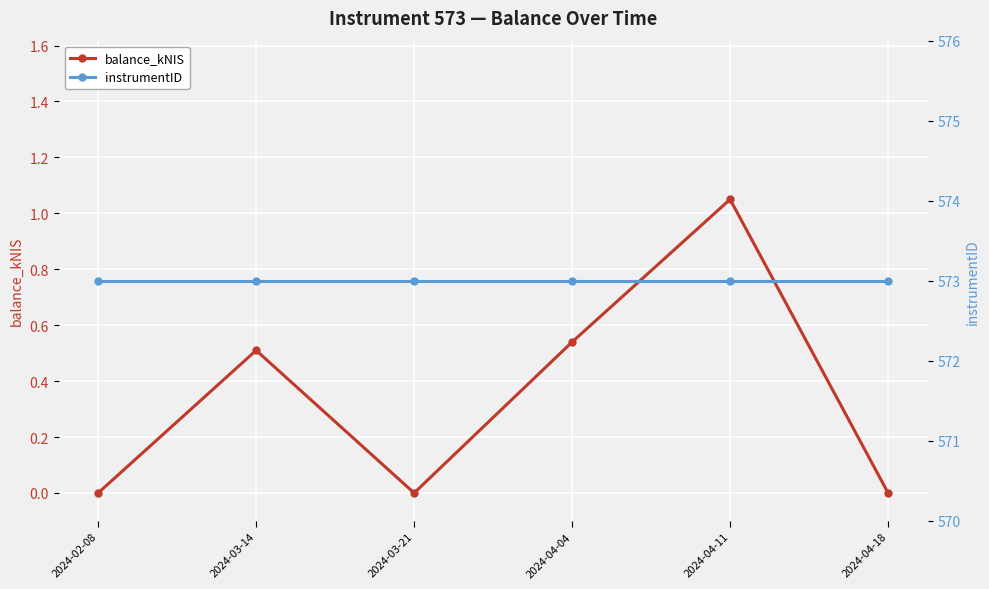

What is the average value of the instrumentID series?

573.0